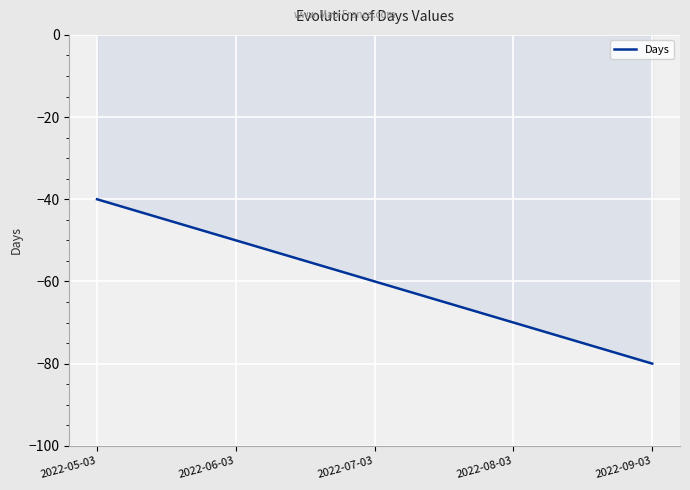

What value does the data have at 2022-09-03, to the nearest 10?

-80